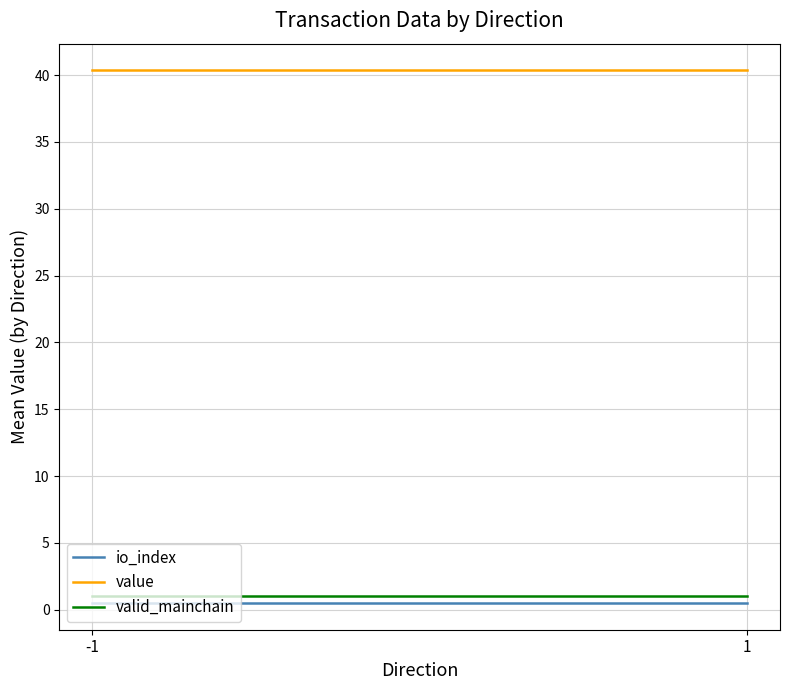

How many series are shown in this chart?

3